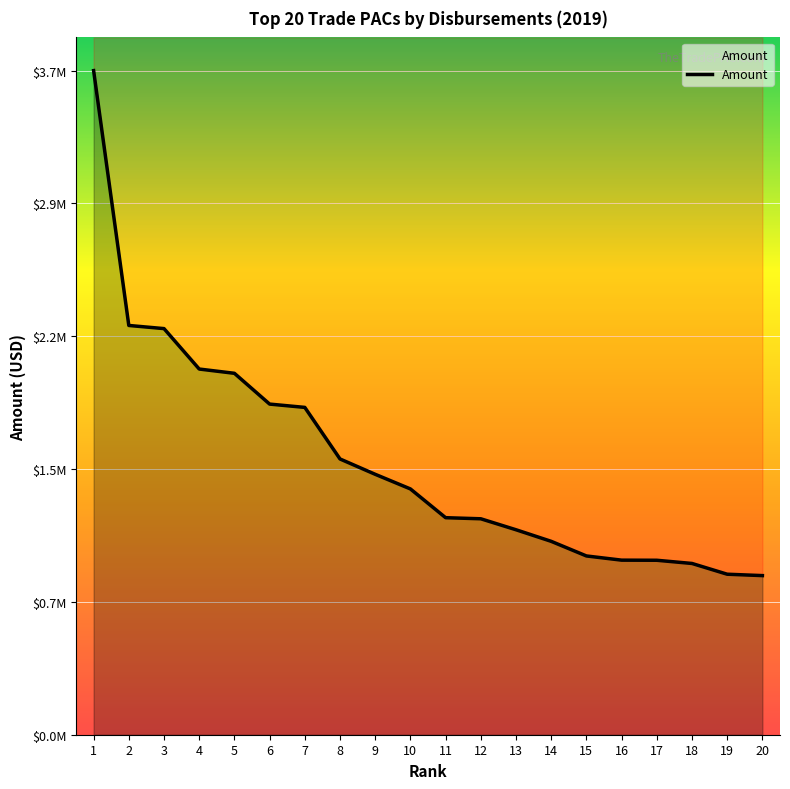

Where does the data first go above 1351307?

1